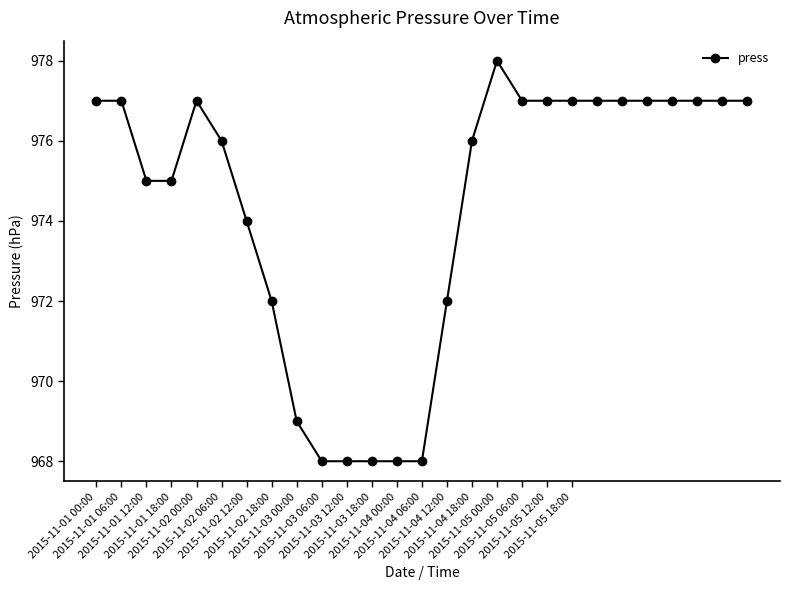

What is the difference between the maximum and minimum values?

10